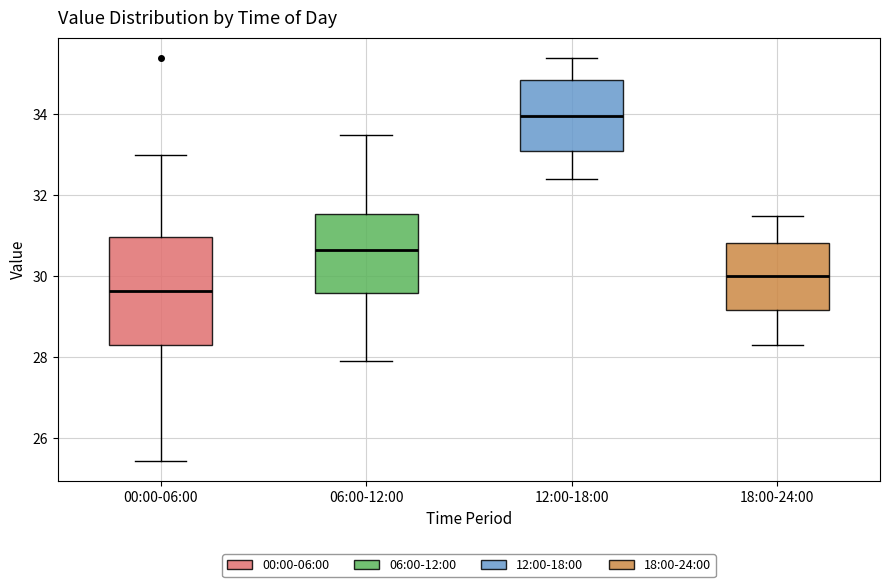

Which box is the tallest, from its lower edge to its upper edge?

00:00-06:00